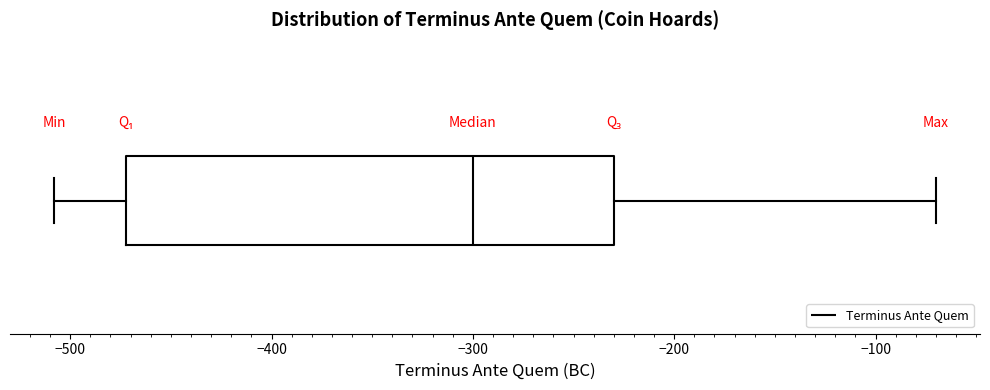

Where does the right whisker of the box end on the x-axis? The values are not printed on the chart, so give them approximately, as read against the axis.

-70